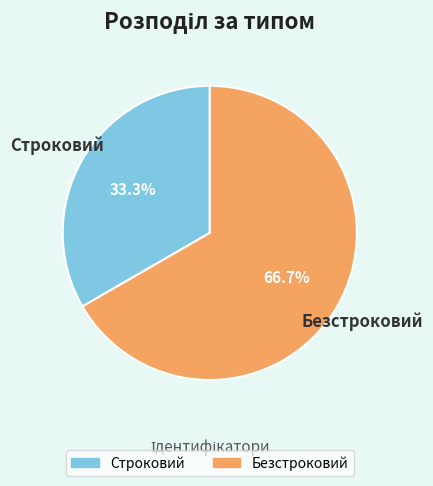

What is the ratio of the value at Безстроковий to the value at Строковий?

2.0